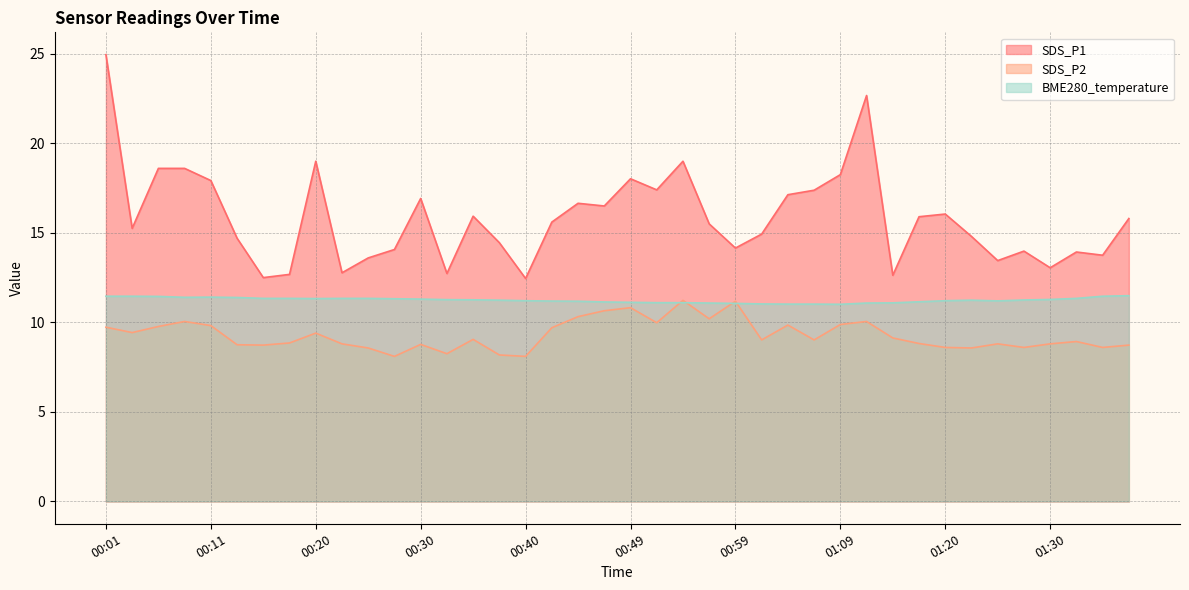

What is the average value of the SDS_P1 series?

15.8